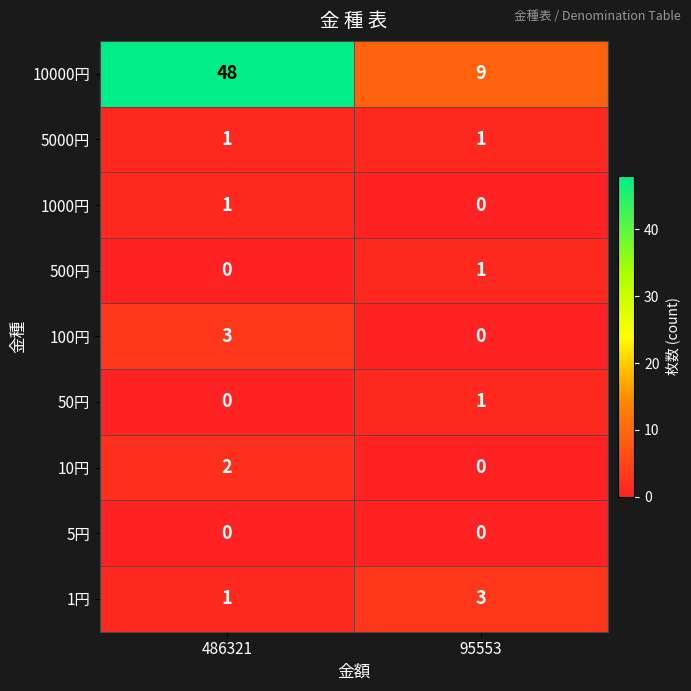

True or false: 1円 has a value of 3 at 95553.

True